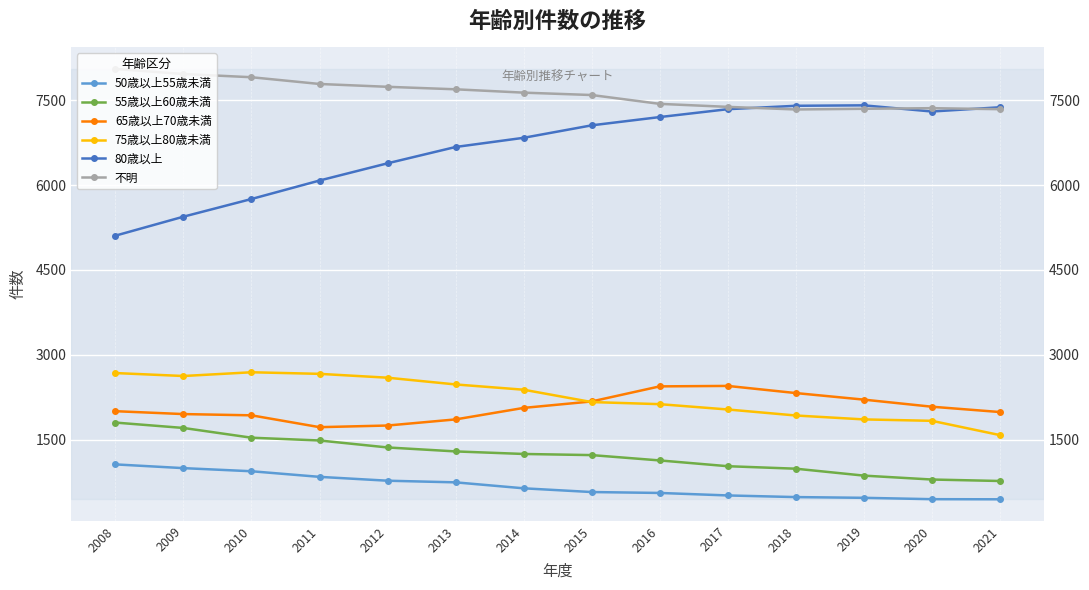

At which category is the sum across all series the highest?

2016